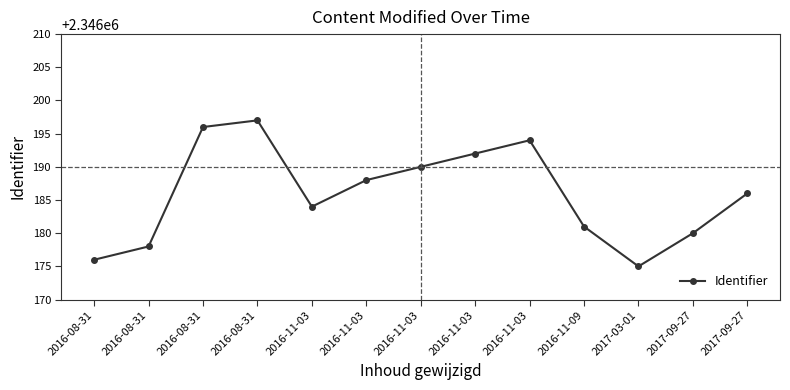

Count the number of categories in the chart.

13